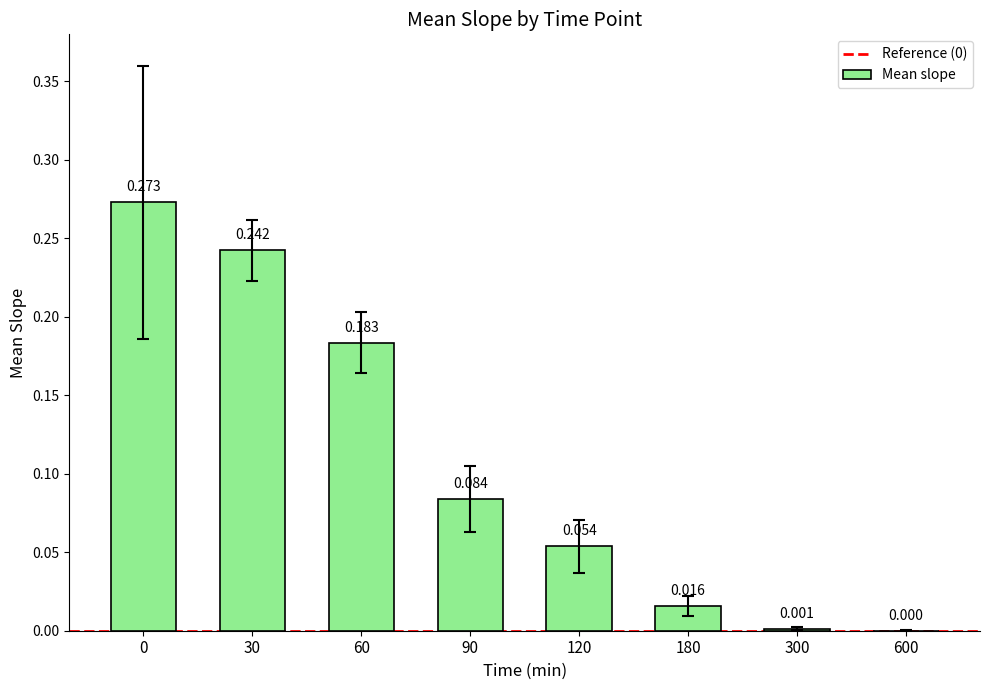

Rank the categories by value from highest to lowest.

0, 30, 60, 90, 120, 180, 300, 600